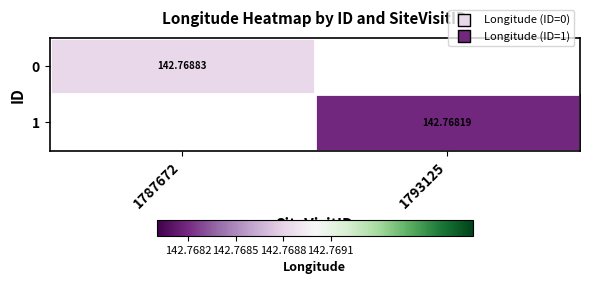

Between 1793125 and 1787672, which is larger?

1787672